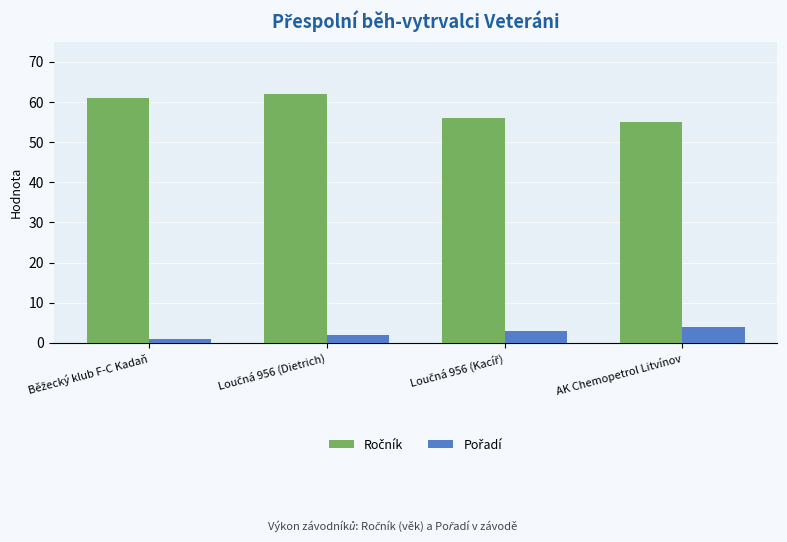

At how many categories does at least one series exceed 33?

4